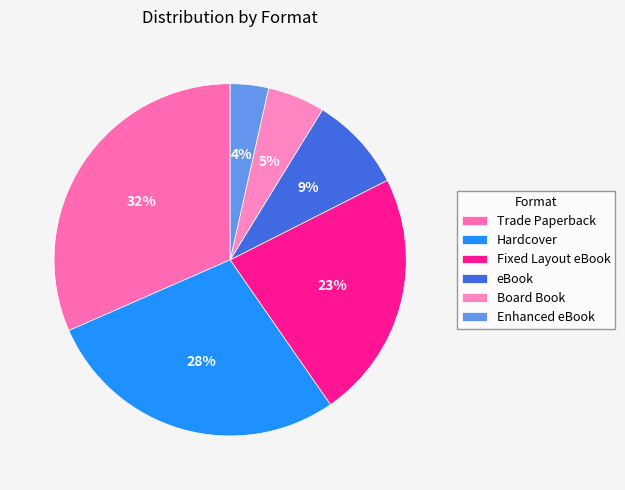

Approximately how many times larger is the value at Fixed Layout eBook compared to Hardcover?

0.8